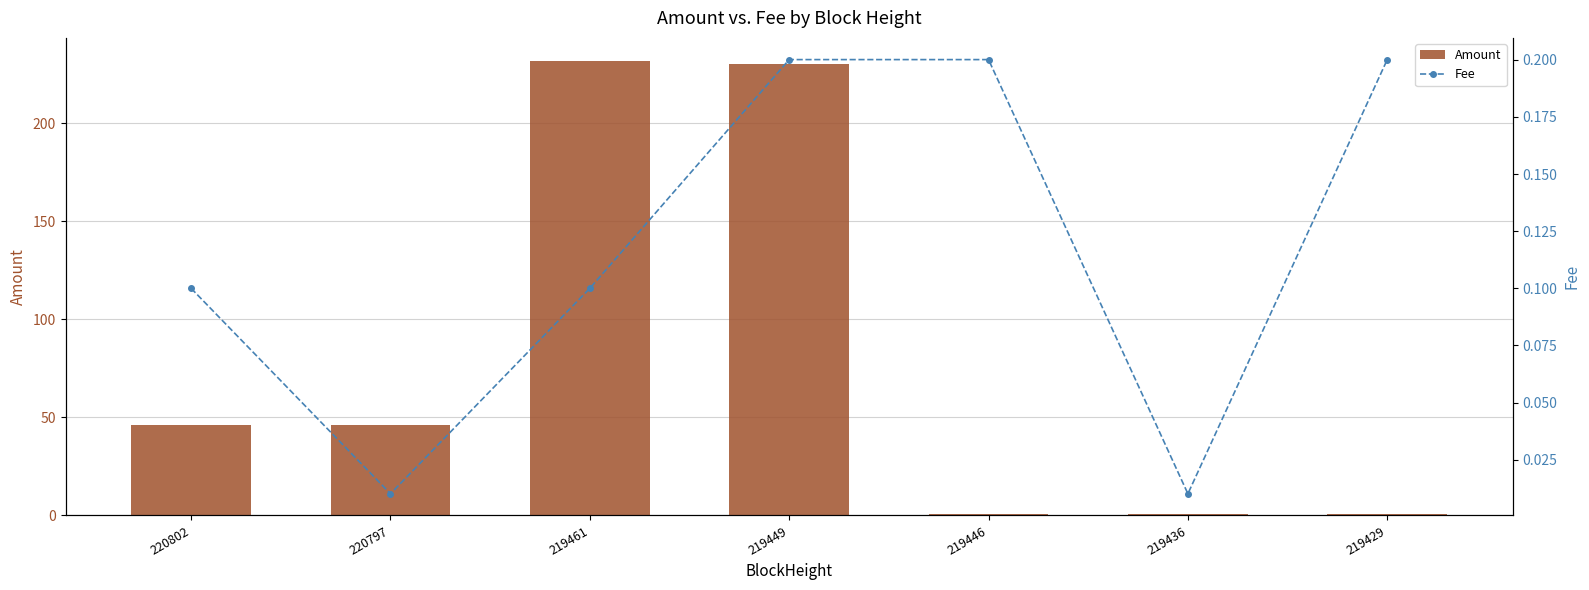

Is the value of Amount at 220797 greater than the value of Fee at 219436?

Yes